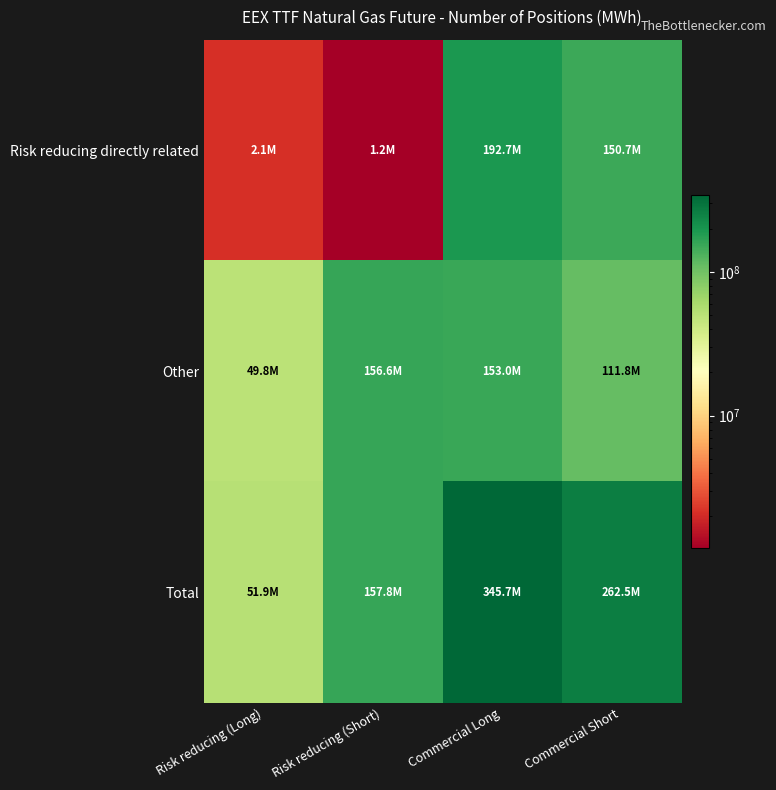

Which series has the widest spread of values?

Total